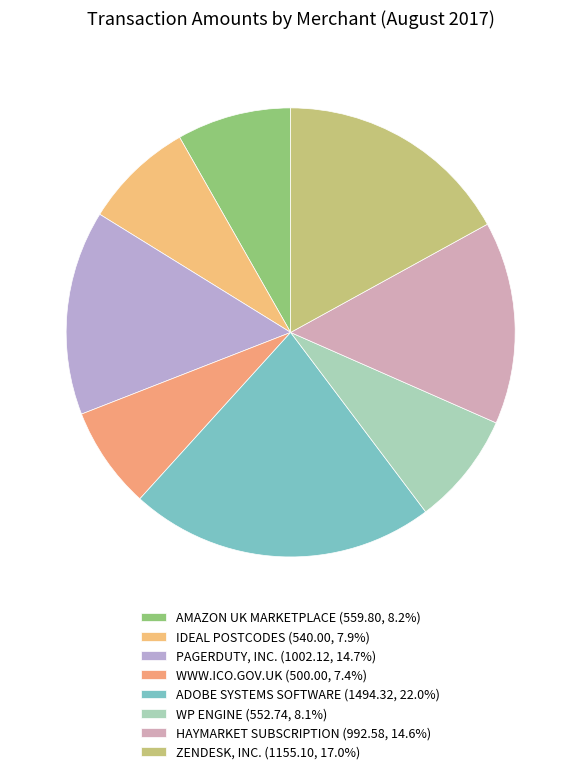

Is it true that PAGERDUTY, INC. is 15% of the pie?

True